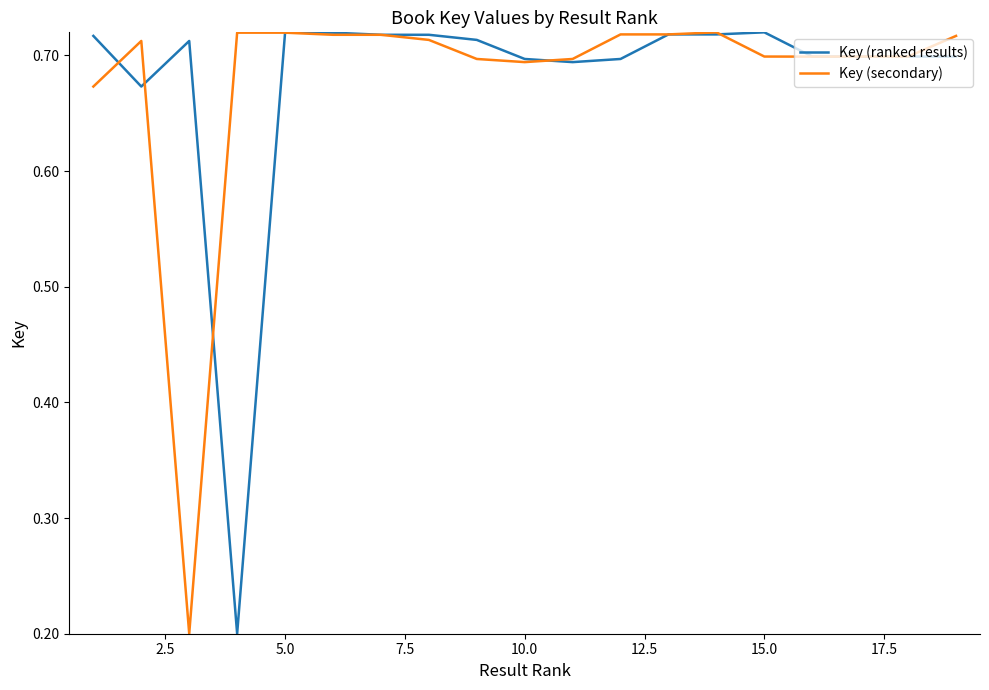

The Key (ranked results) series shows 0.4 at 10.0. True or false?

False